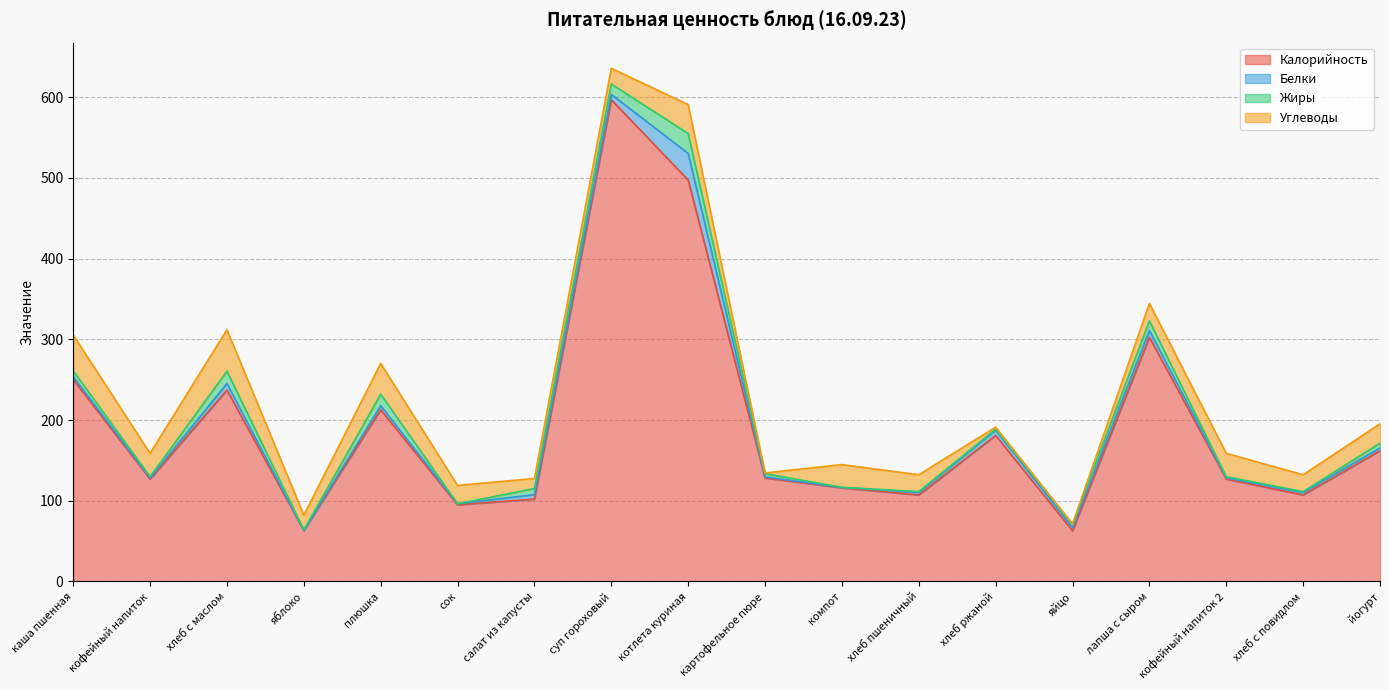

What is the label of the 10th point from the left?

картофельное пюре